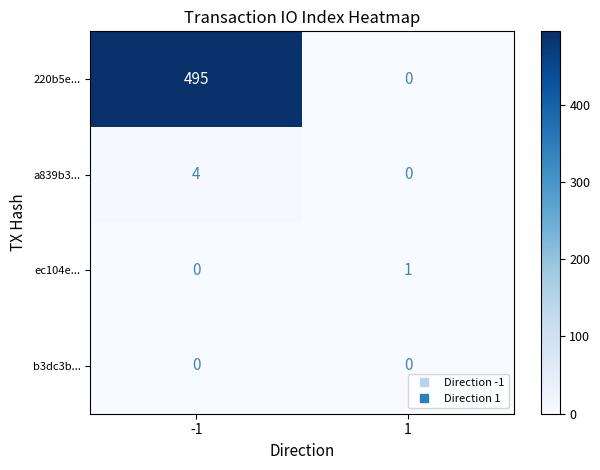

What is the greatest value displayed?

495